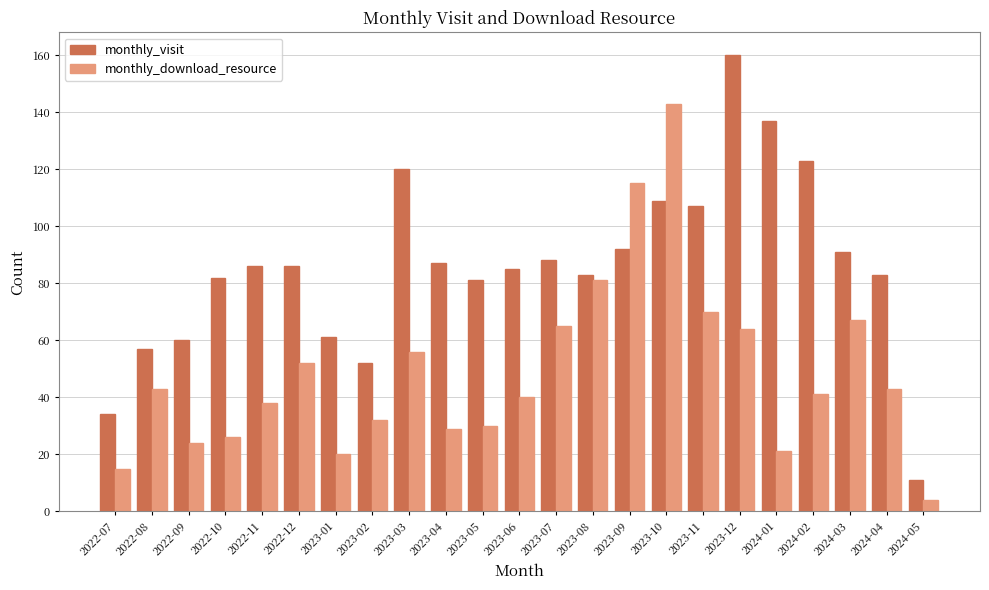

What is the difference between the highest and lowest values at 2024-05?

7